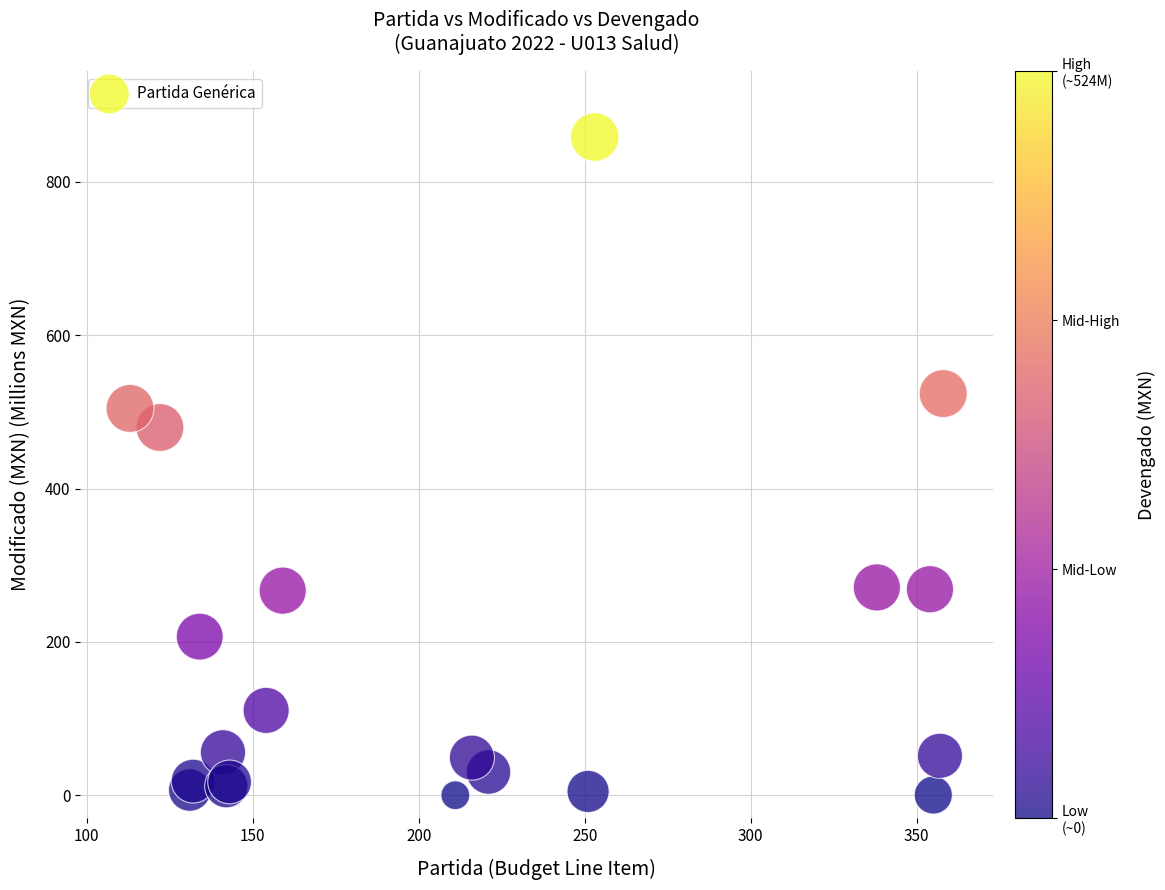

What Y value in the scatter plot is closest to 429?

479.6